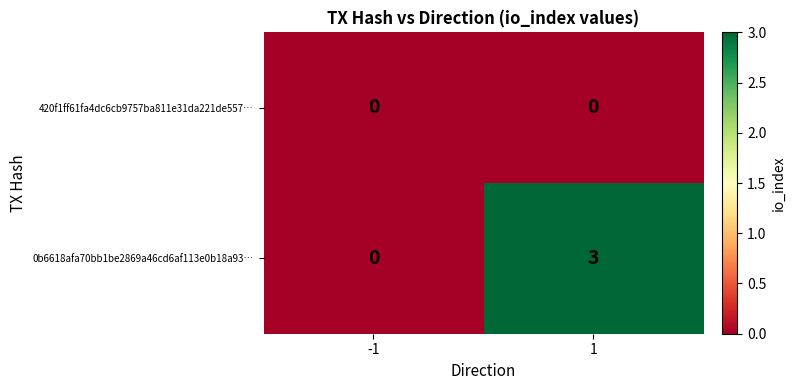

How many distinct data groups are displayed?

2